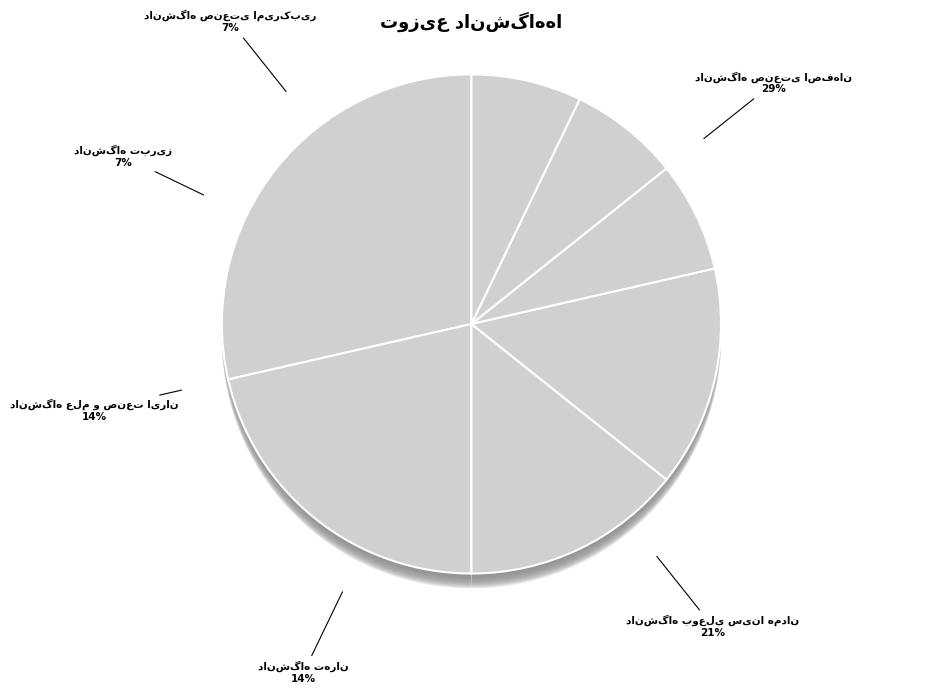

How much of the chart is everything except دانشگاه صنعتی امیرکبیر?

92.9%